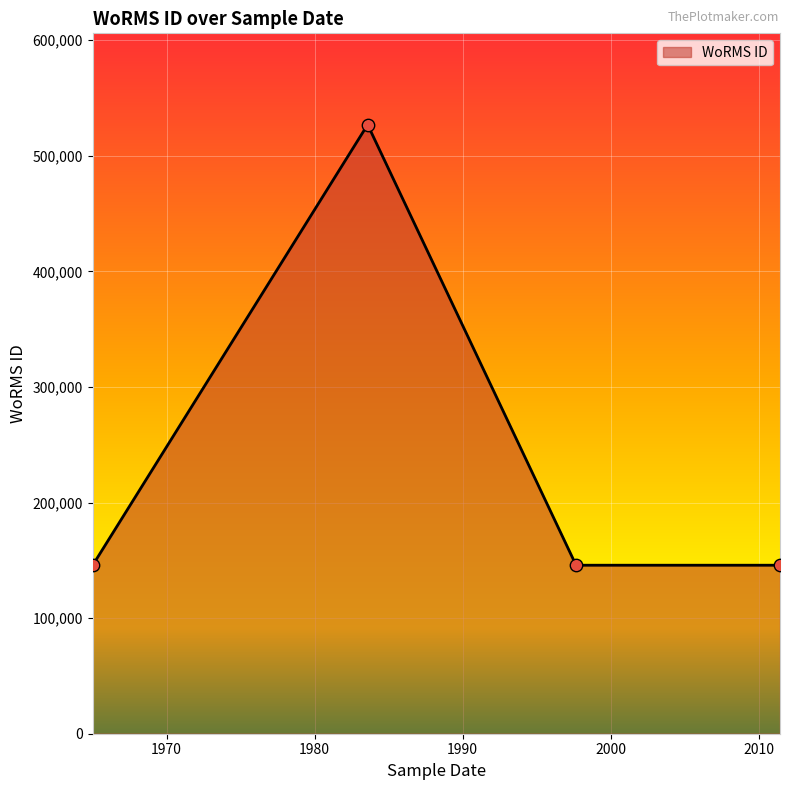

What is the maximum value shown in the chart?

526941